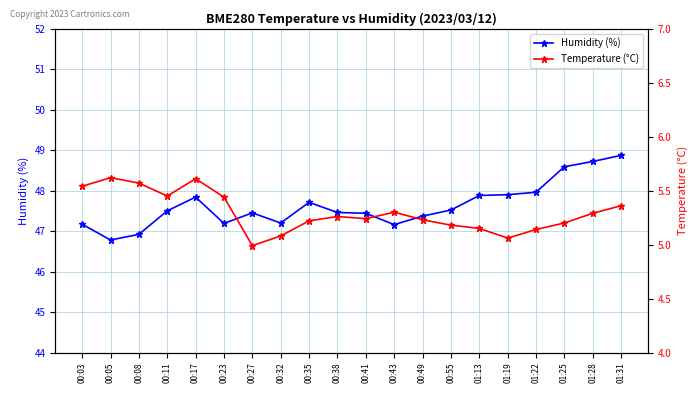

True or false: Humidity (%) and Temperature (°C) cross at least once.

False